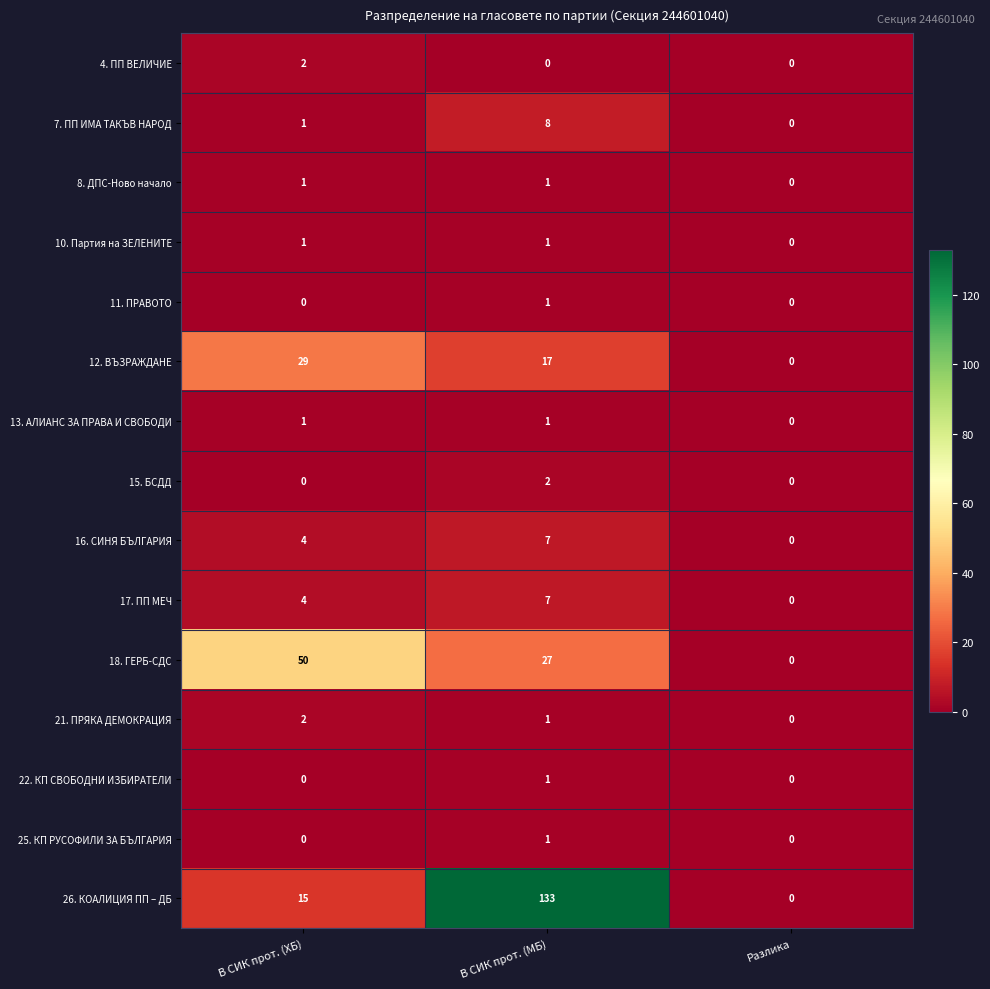

Which series has the largest total across all categories?

26. КОАЛИЦИЯ ПП – ДБ